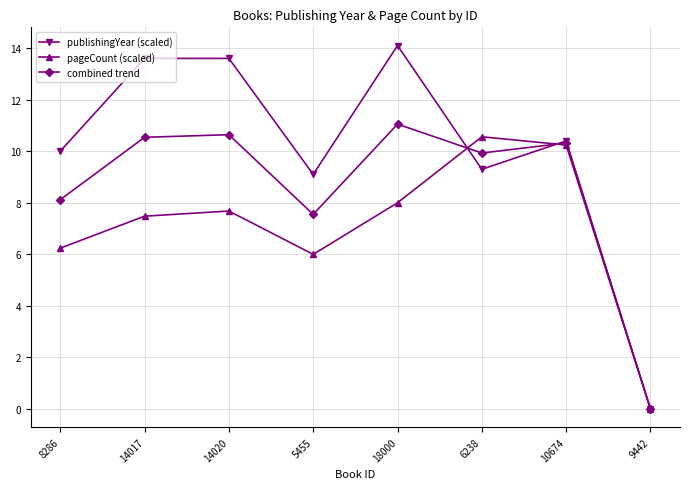

What is the difference between the second highest and second lowest values in the publishingYear (scaled) series?

4.5